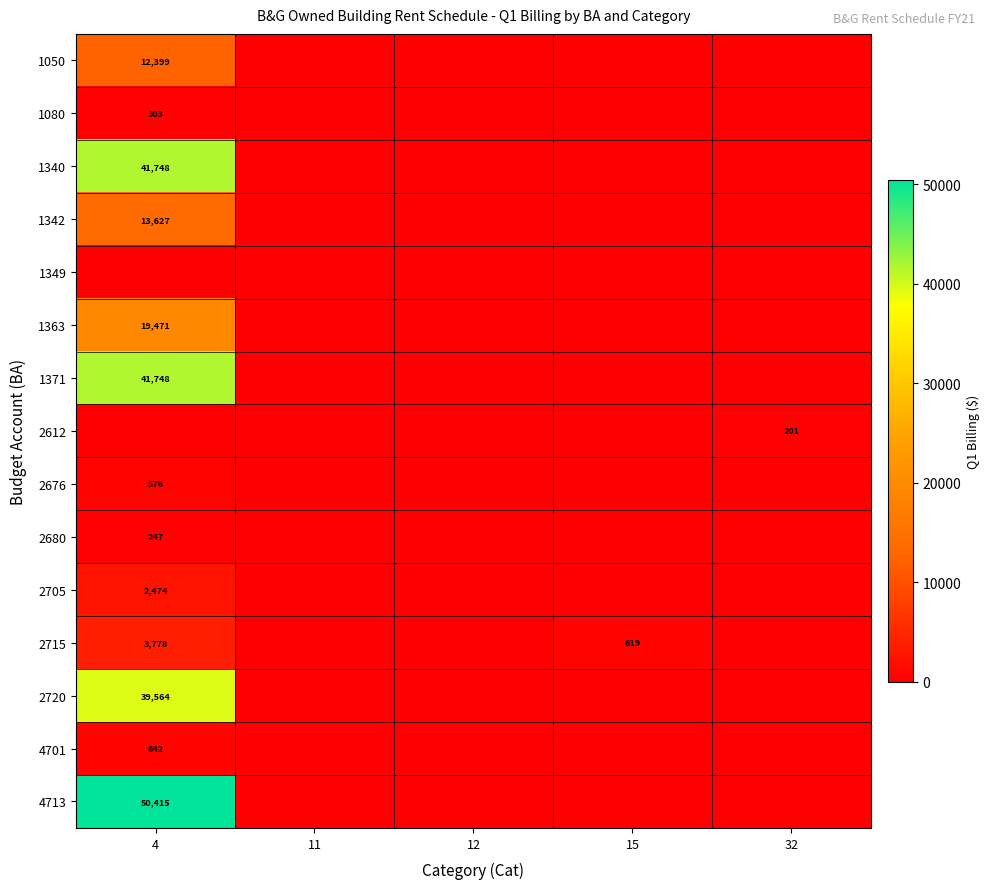

What is the difference between the highest and lowest values at 15?

619.3